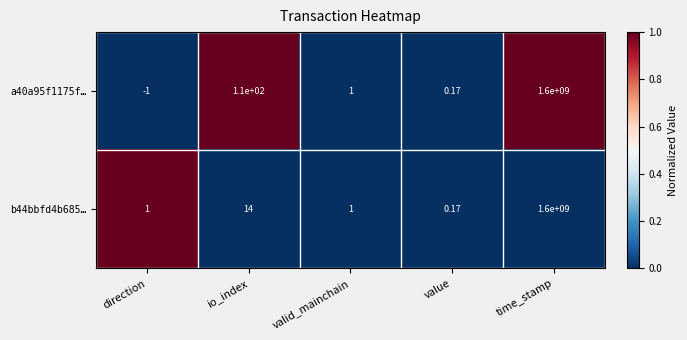

What is the greatest value displayed?

1600000000.0